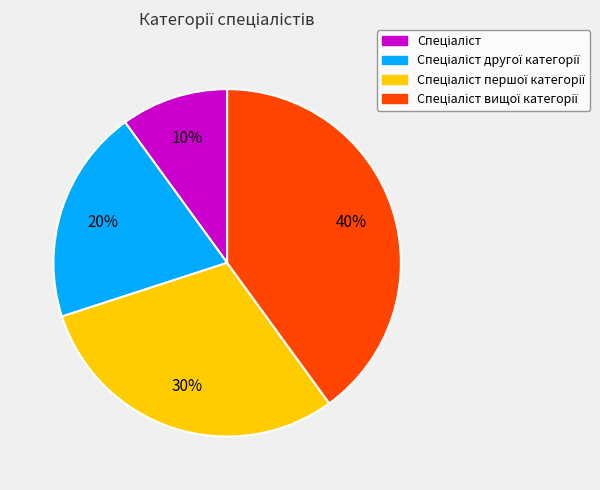

To the nearest percent, what is the difference between the largest and smallest slice percentages?

30%